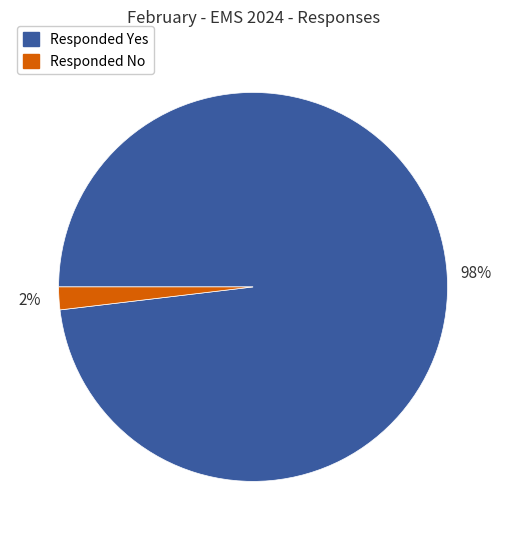

Which category has the biggest portion of the pie?

Responded Yes